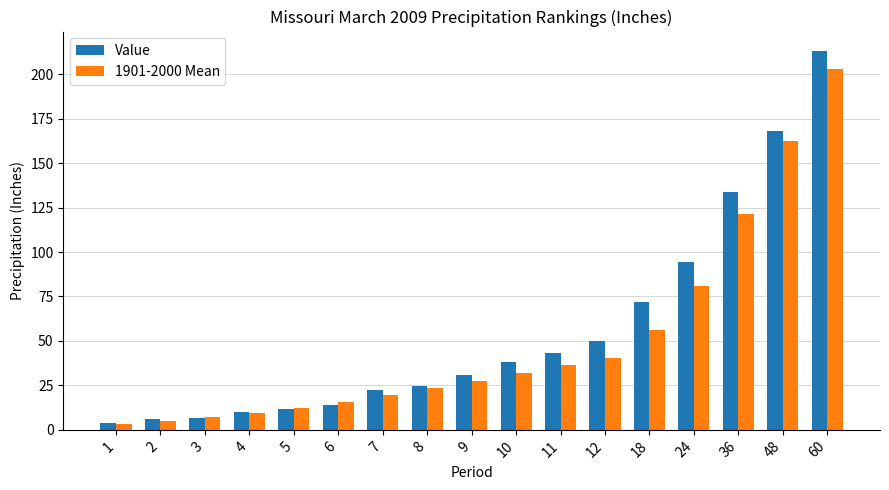

What is the maximum value for 1901-2000 Mean?

202.8